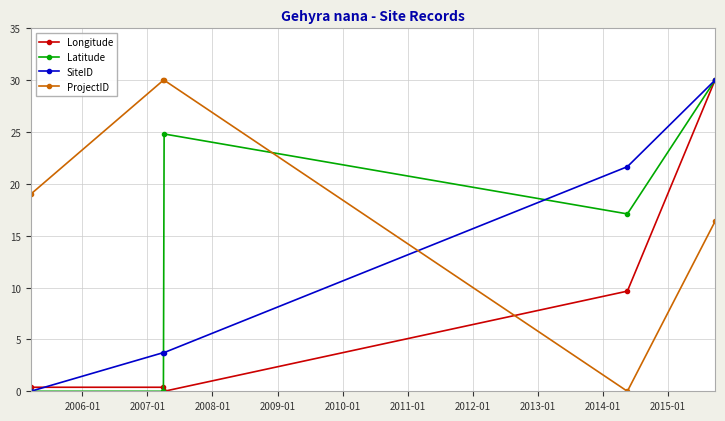

What is the value of the Longitude point at the 4th from the left?

9.7